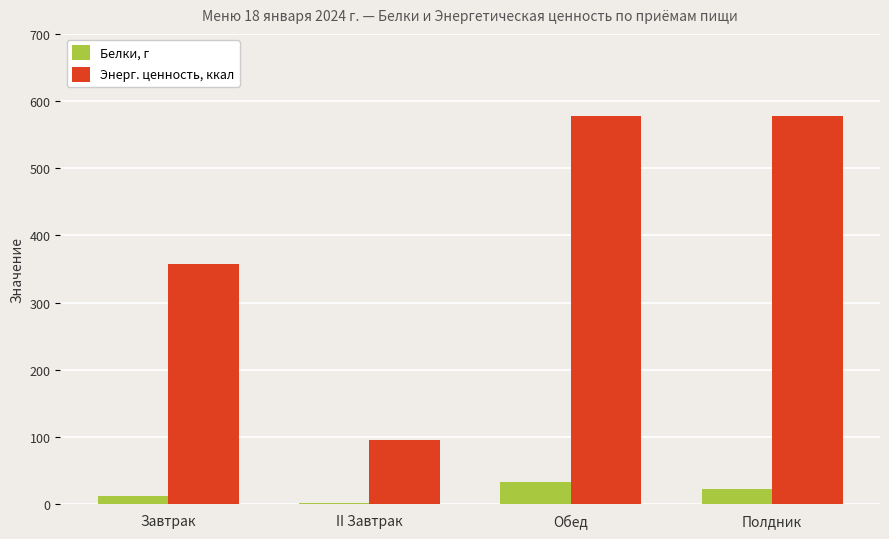

What is the sum of all Белки, г values?

69.6